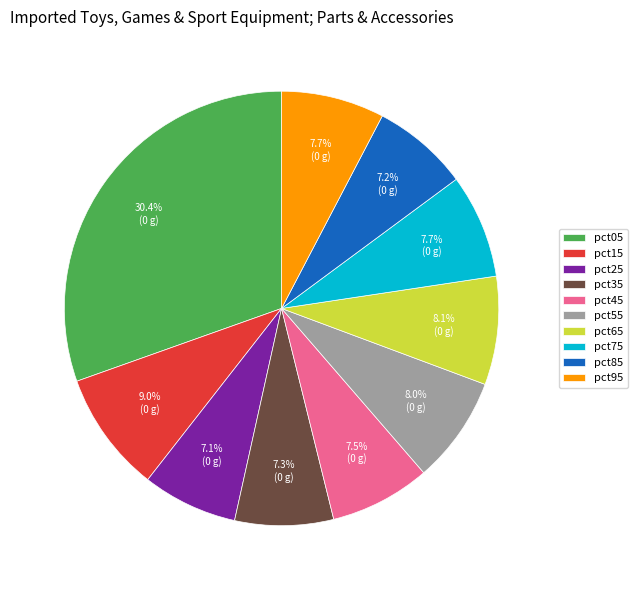

What is the largest slice in the pie chart?

pct05